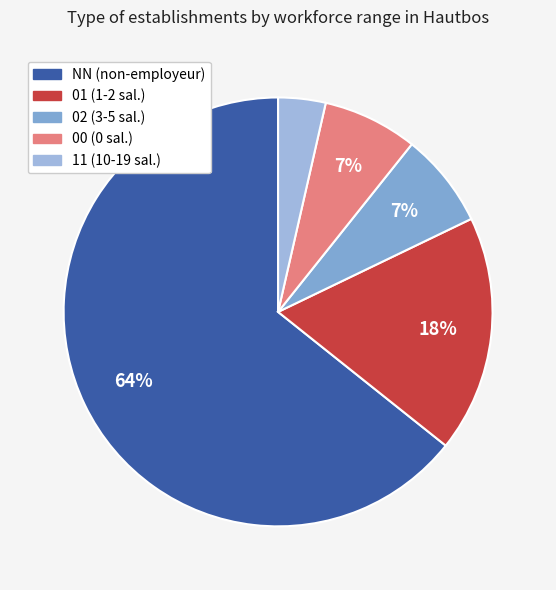

How many segments does this pie chart have?

5